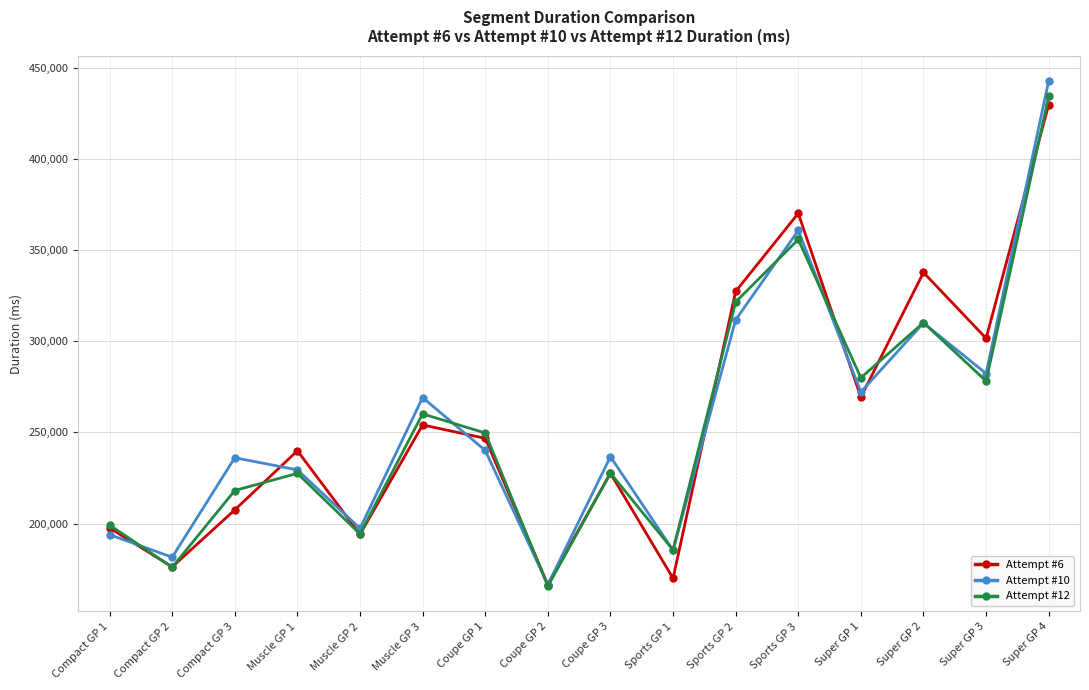

At which category is the sum across all series the highest?

Super GP 4